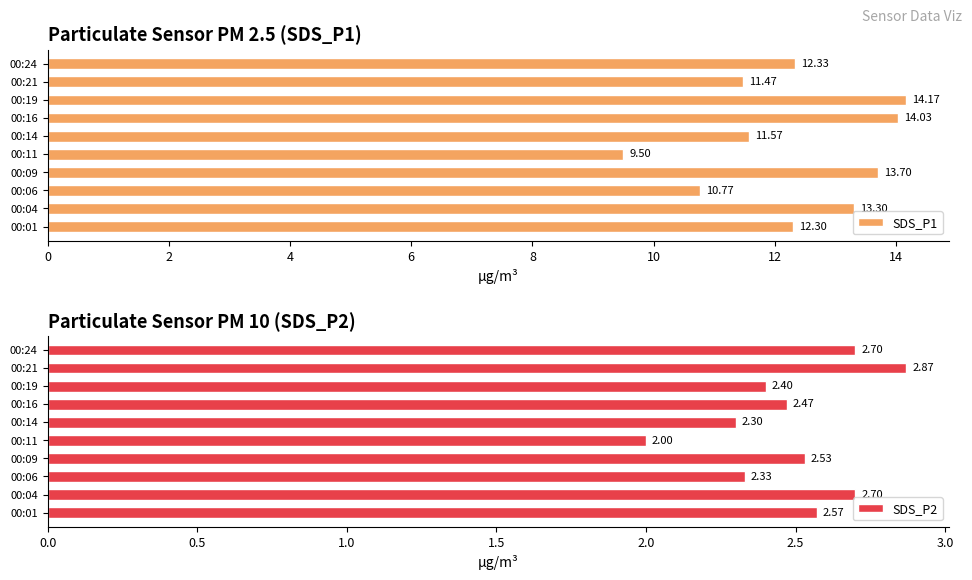

Which series has the largest total across all categories?

SDS_P1